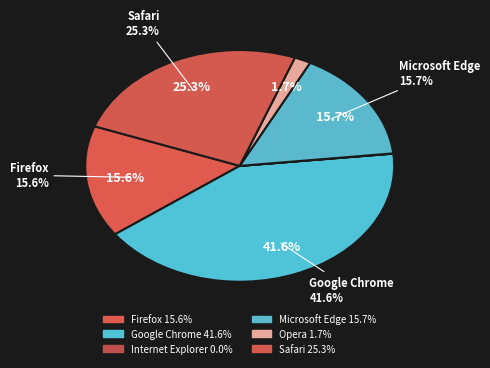

Rank the categories by value from lowest to highest.

Internet Explorer, Opera, Firefox, Microsoft Edge, Safari, Google Chrome